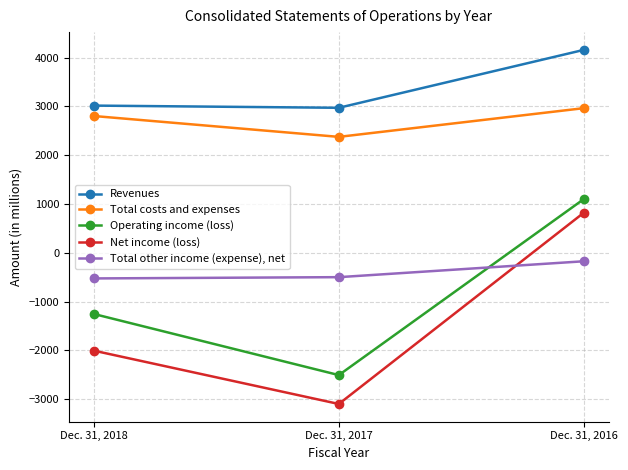

What is the difference between the maximum and minimum values in the Total other income (expense), net series?

352